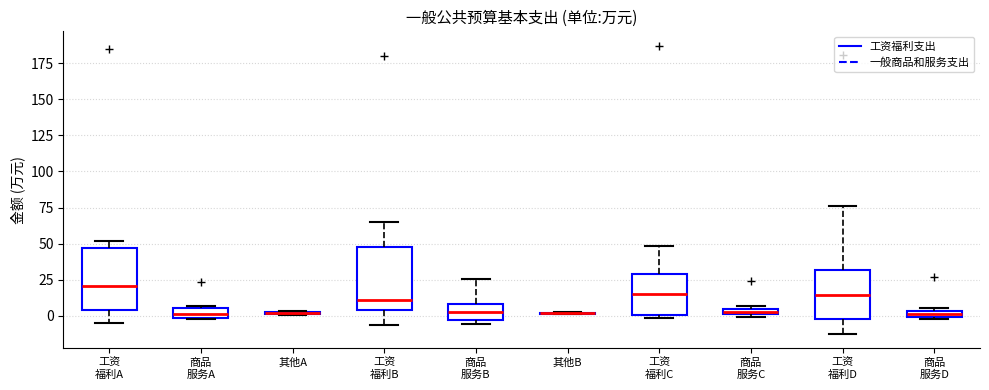

Where is the upper edge of the box for 商品 服务C on the y-axis? The values are not printed on the chart, so give them approximately, as read against the axis.

5